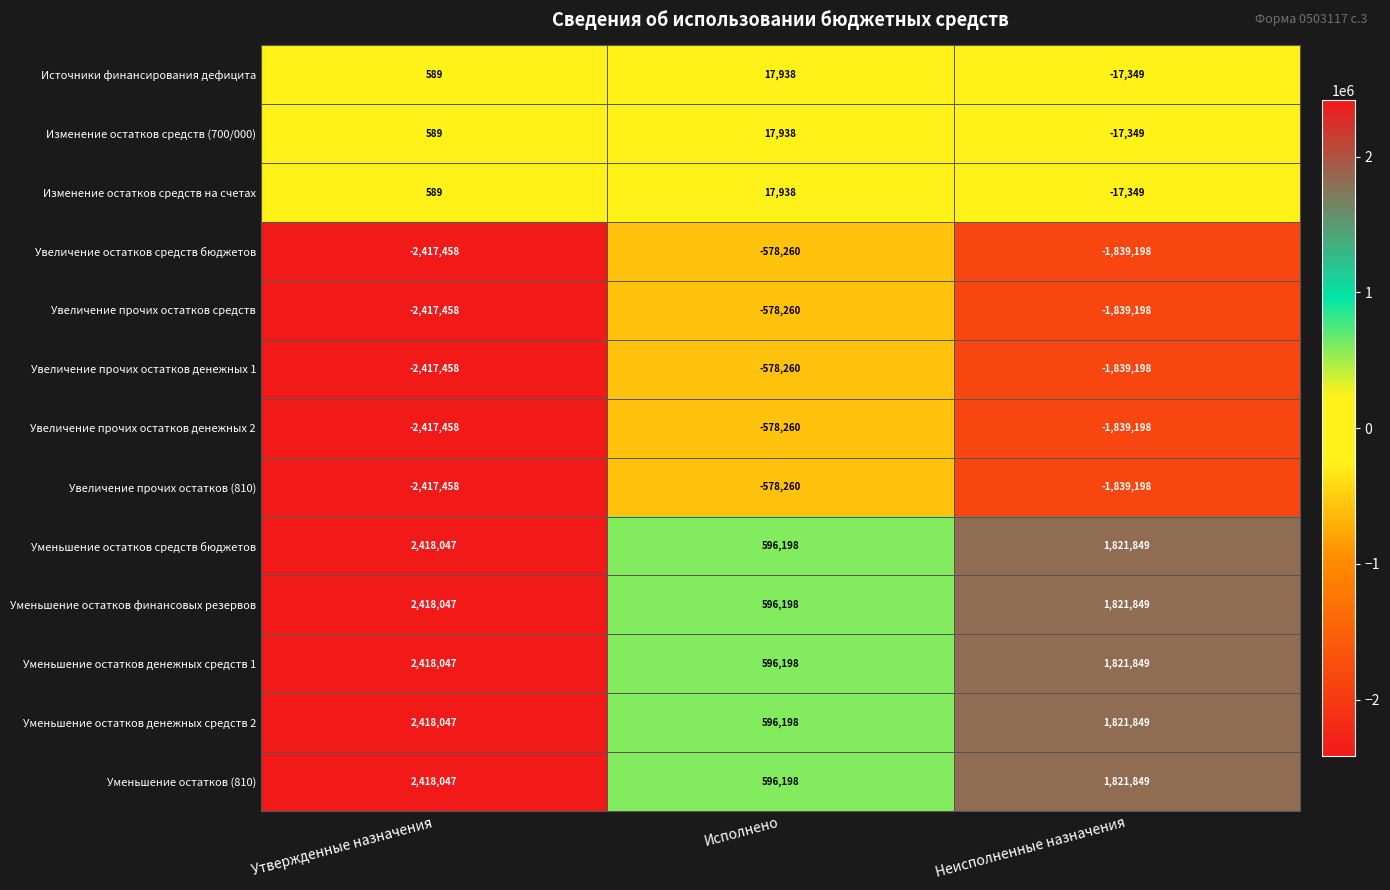

What is the smallest value displayed?

-2417458